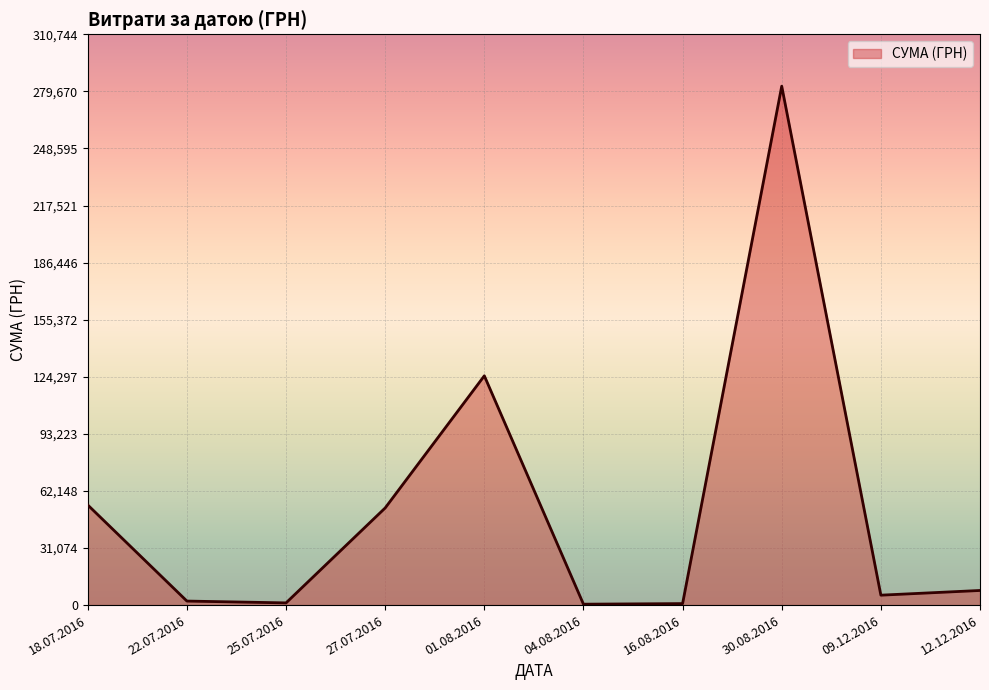

Where is the data nearest to the value 141492?

01.08.2016